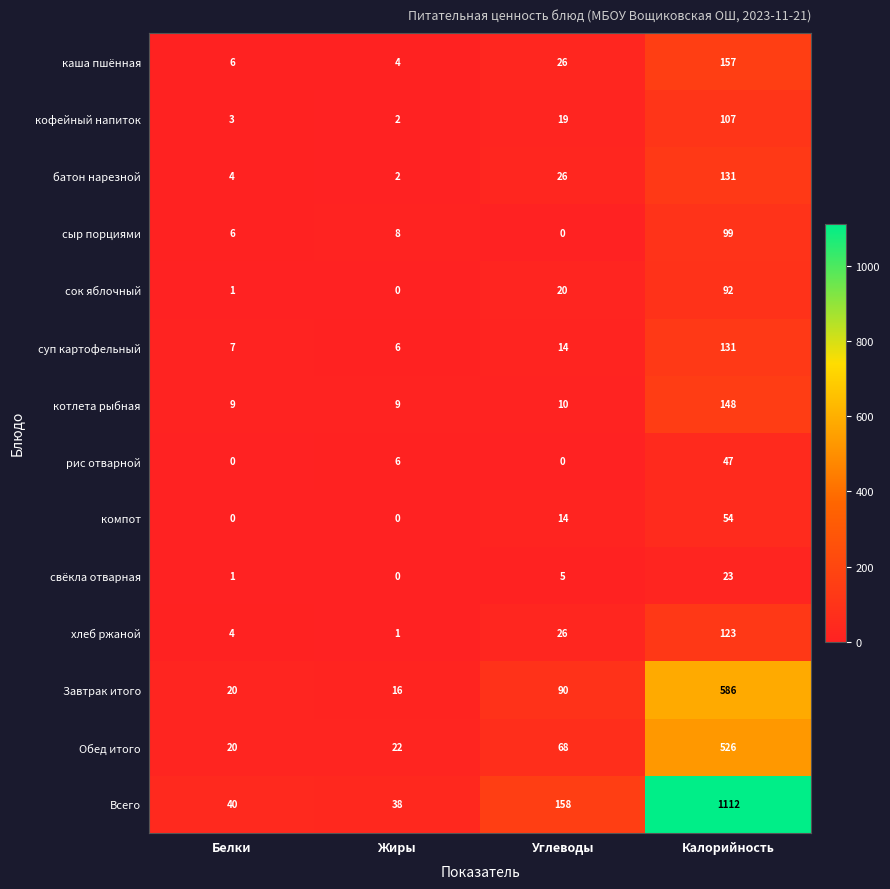

True or false: Завтрак итого has a value of 9 at Белки.

False